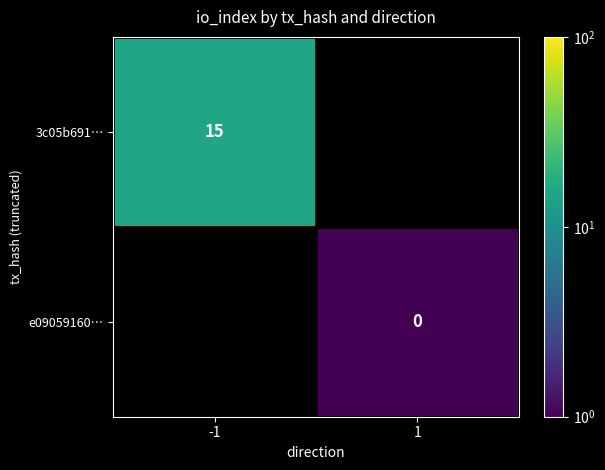

The value of 3c05b691… at -1 is 15. True or false?

True